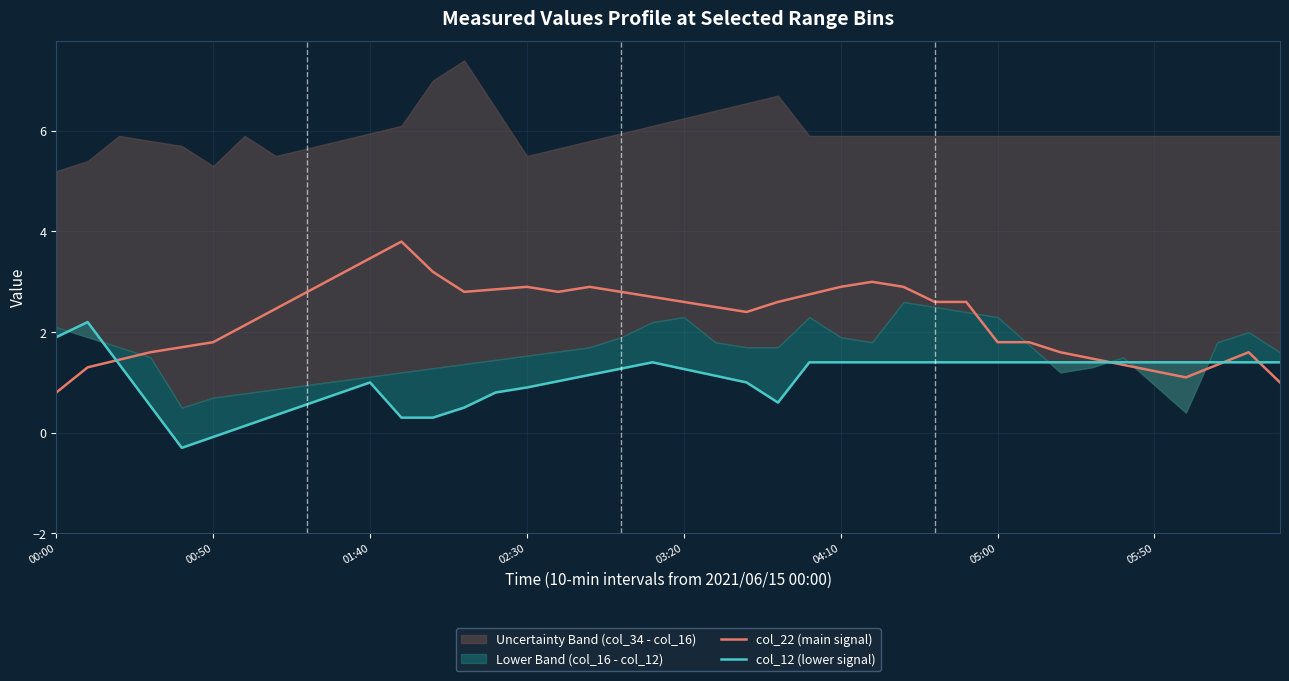

The col_12 (lower signal) series shows 1.4 at 32. True or false?

True